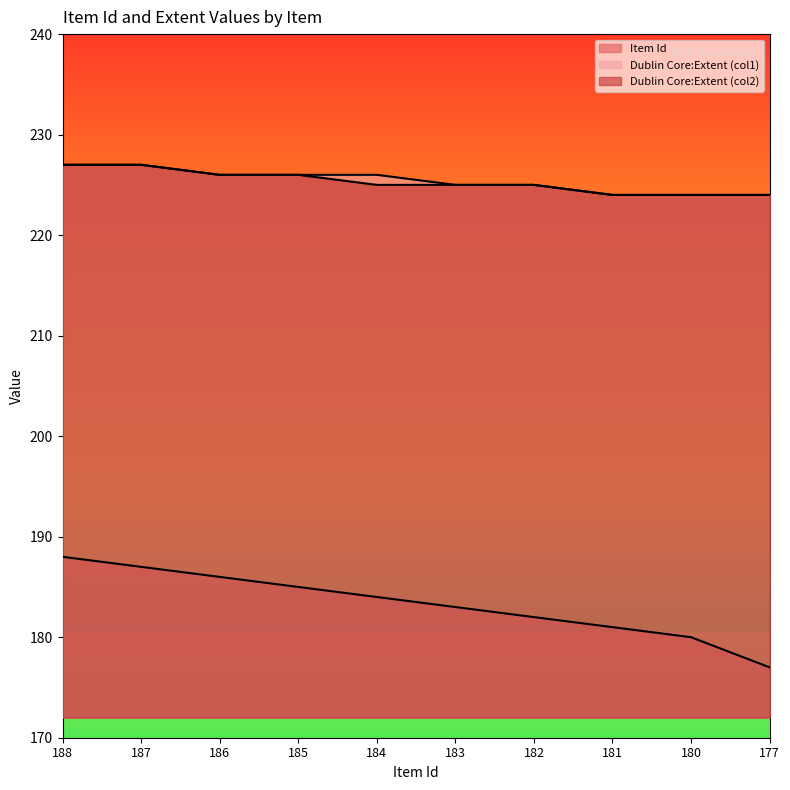

Does the chart display data point markers on the line(s)?

No